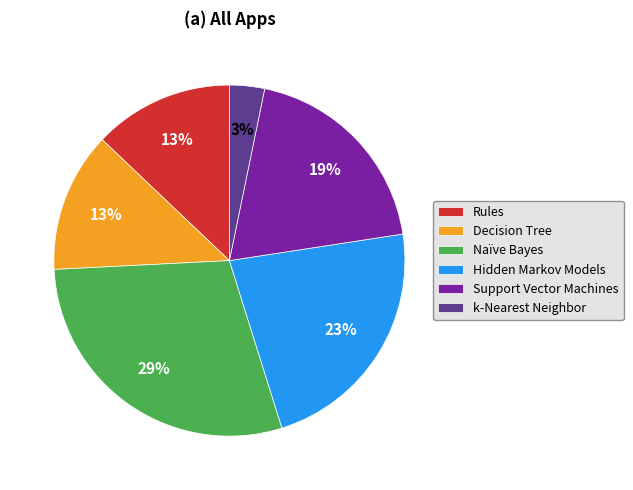

Is it true that Support Vector Machines is 27% of the pie?

False